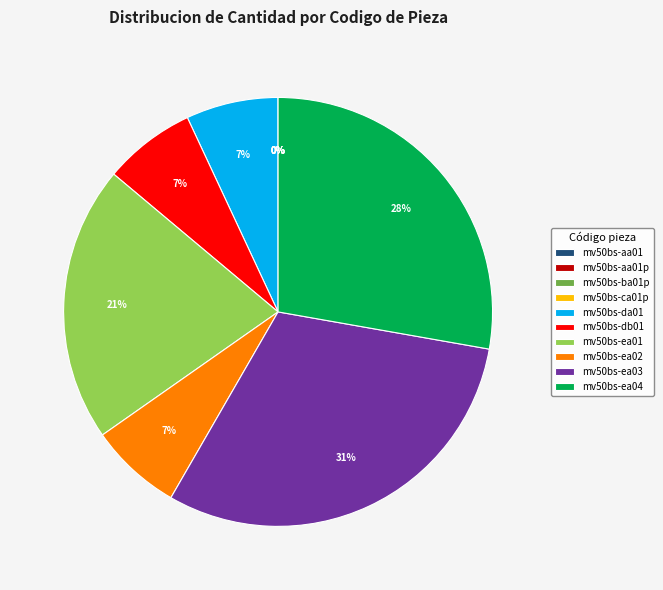

To the nearest percent, what is the average slice percentage?

10%